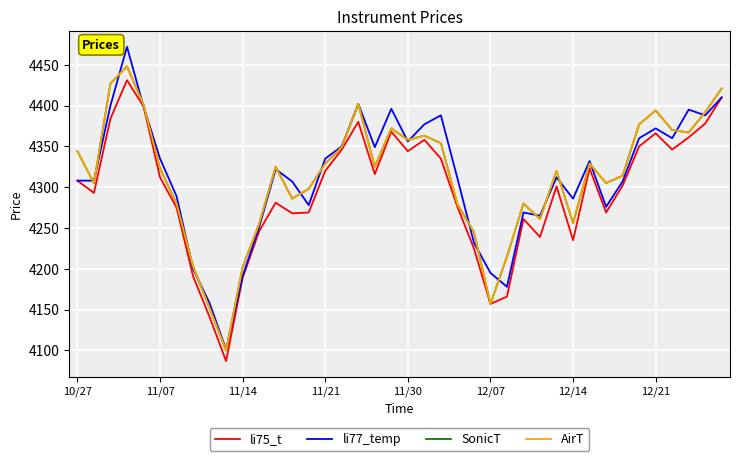

What is the minimum value for li77_temp?

4101